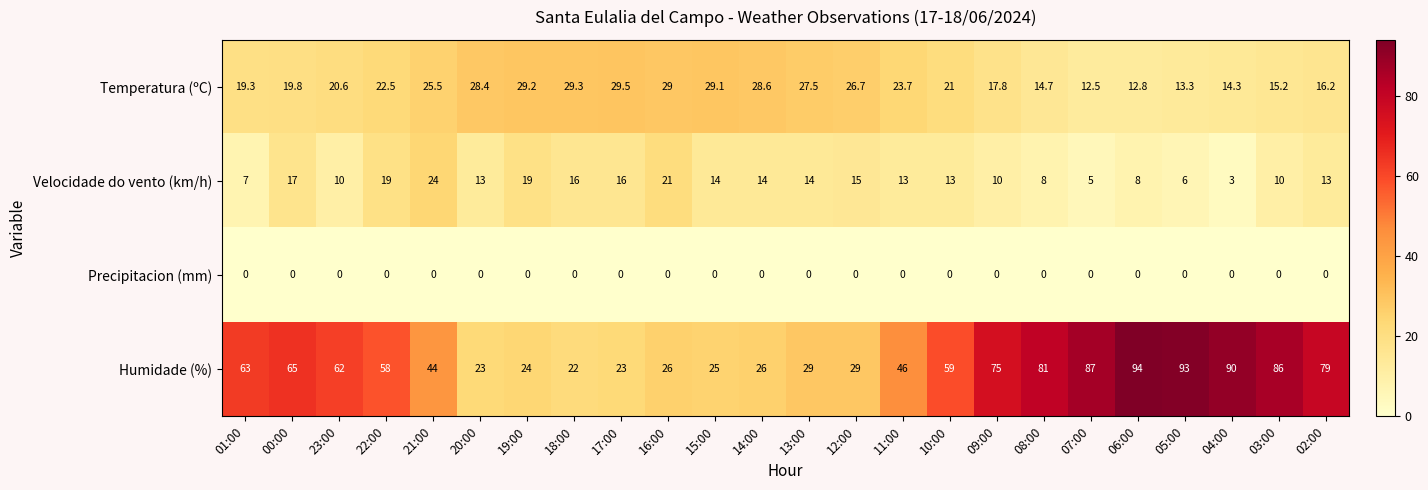

At which category is the sum across all series the highest?

06:00